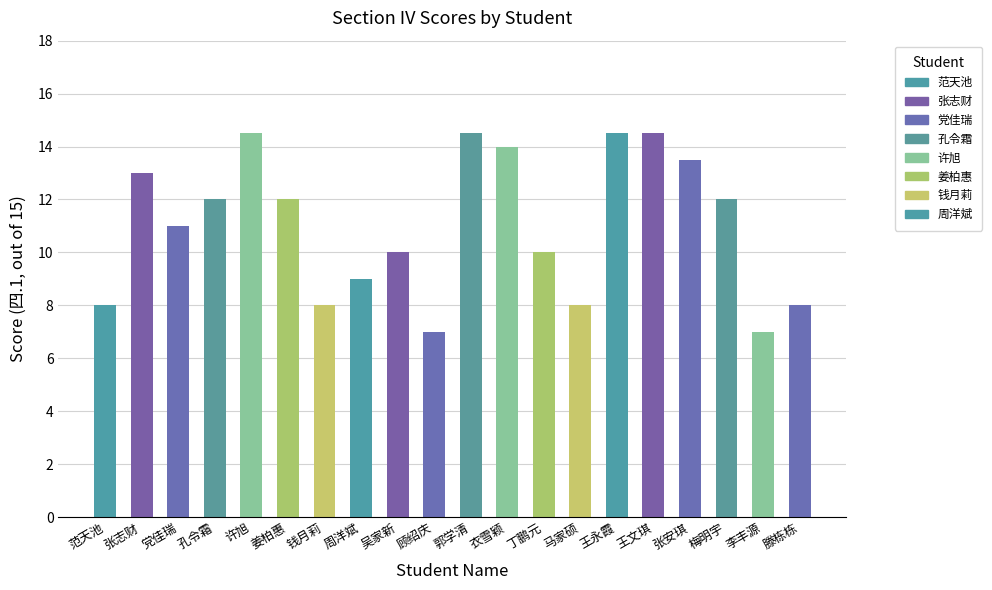

What is the sum of the values at 顾绍庆 and 李丰源?

14.0